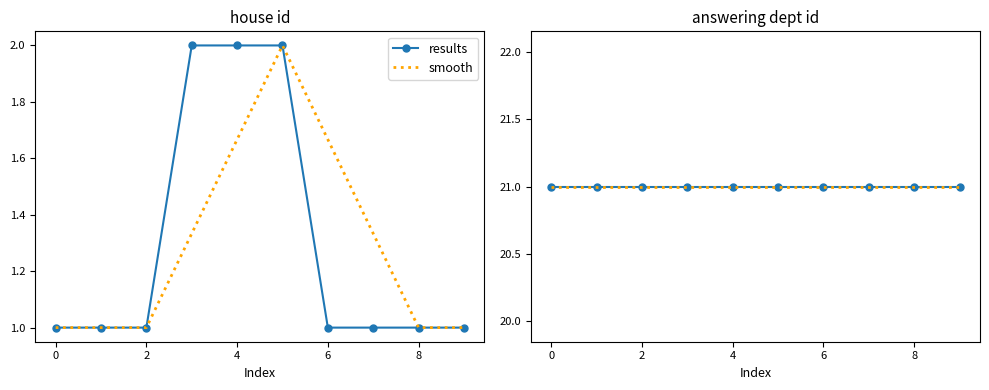

Is it true that the value at 2022-01-06 is 2?

False